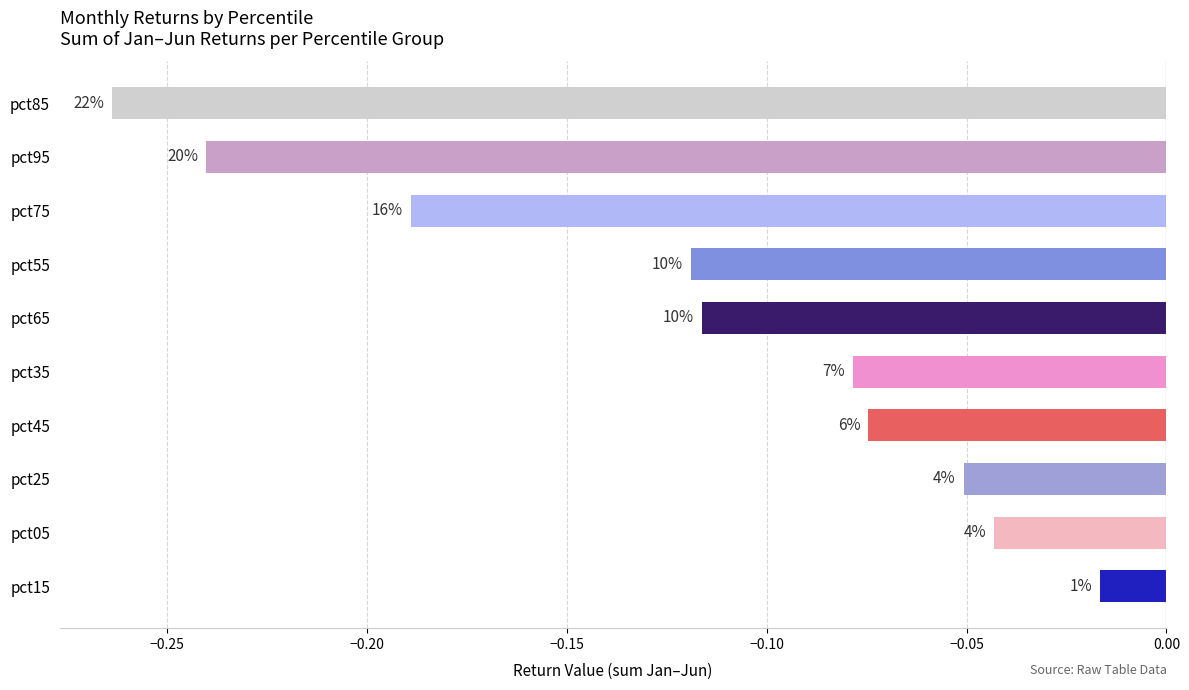

What is the difference between the second highest and second lowest values?

0.2